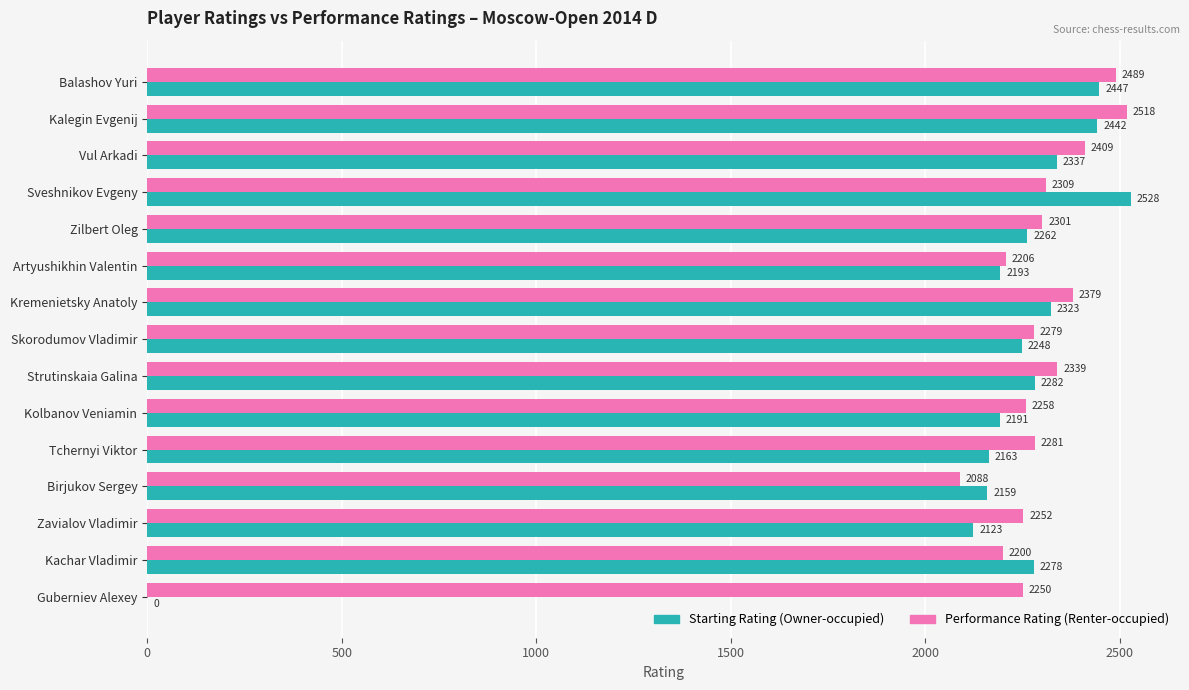

At which category does the chart reach its peak across all series?

Sveshnikov Evgeny